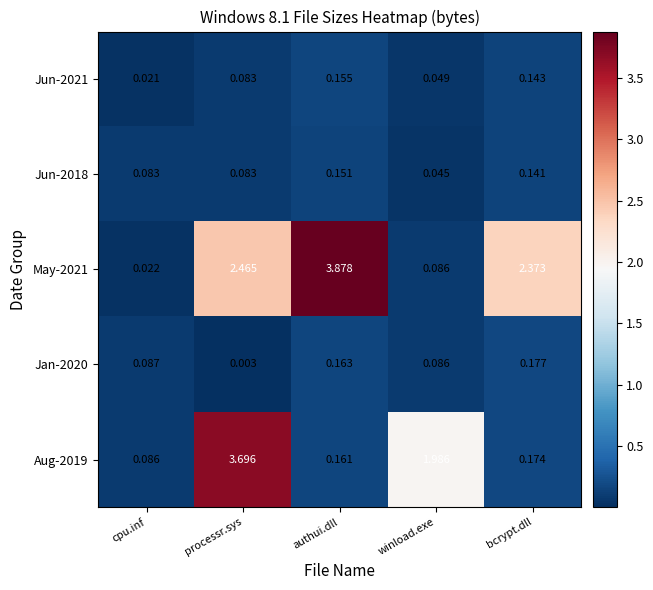

How many categories are shown in the chart?

5